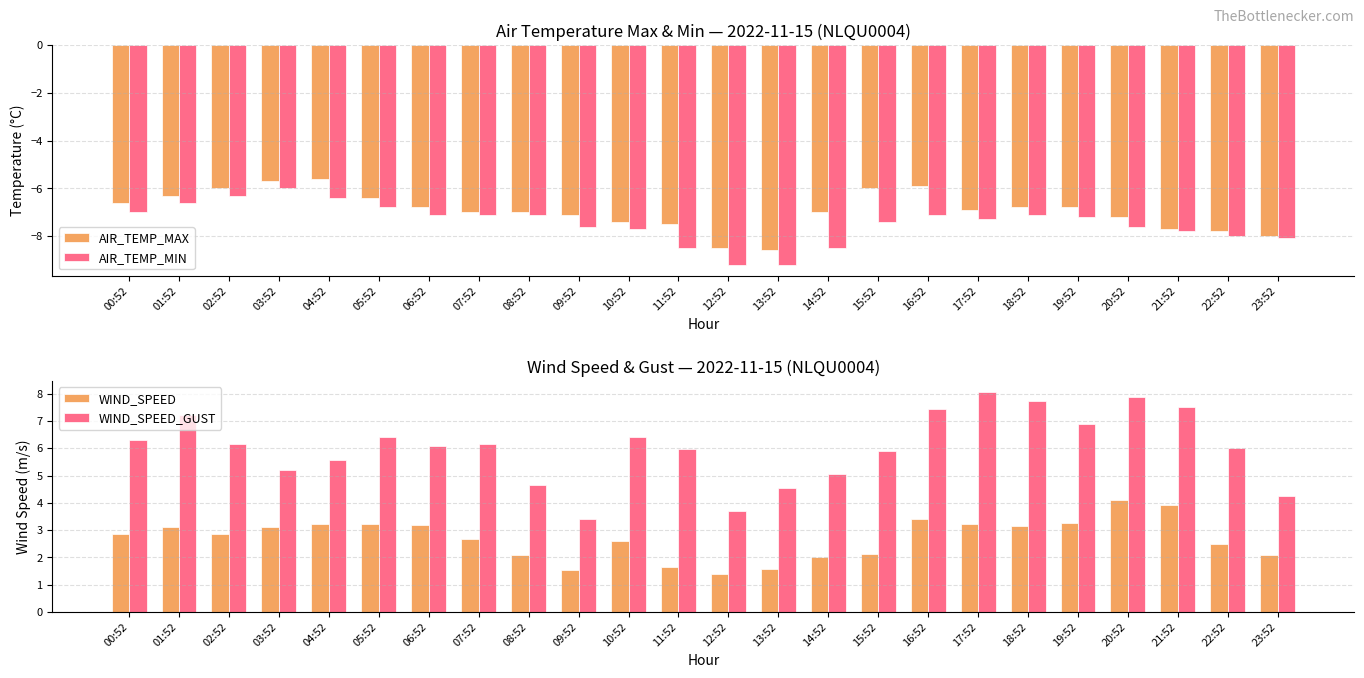

The WIND_SPEED series shows 2.2 at 12:52. True or false?

False